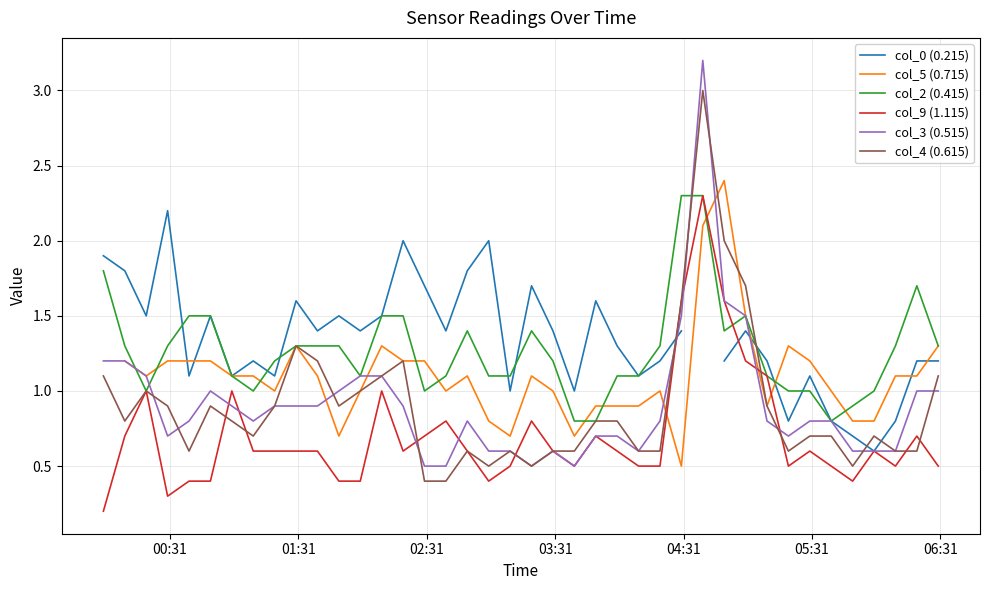

What is the lowest value of the col_3 (0.515) series?

0.5